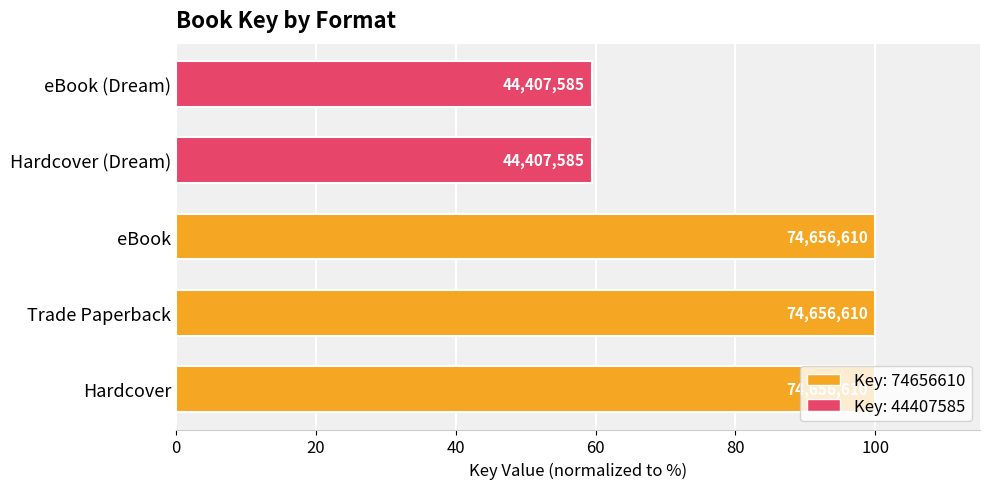

What is the smallest value displayed?

59.5